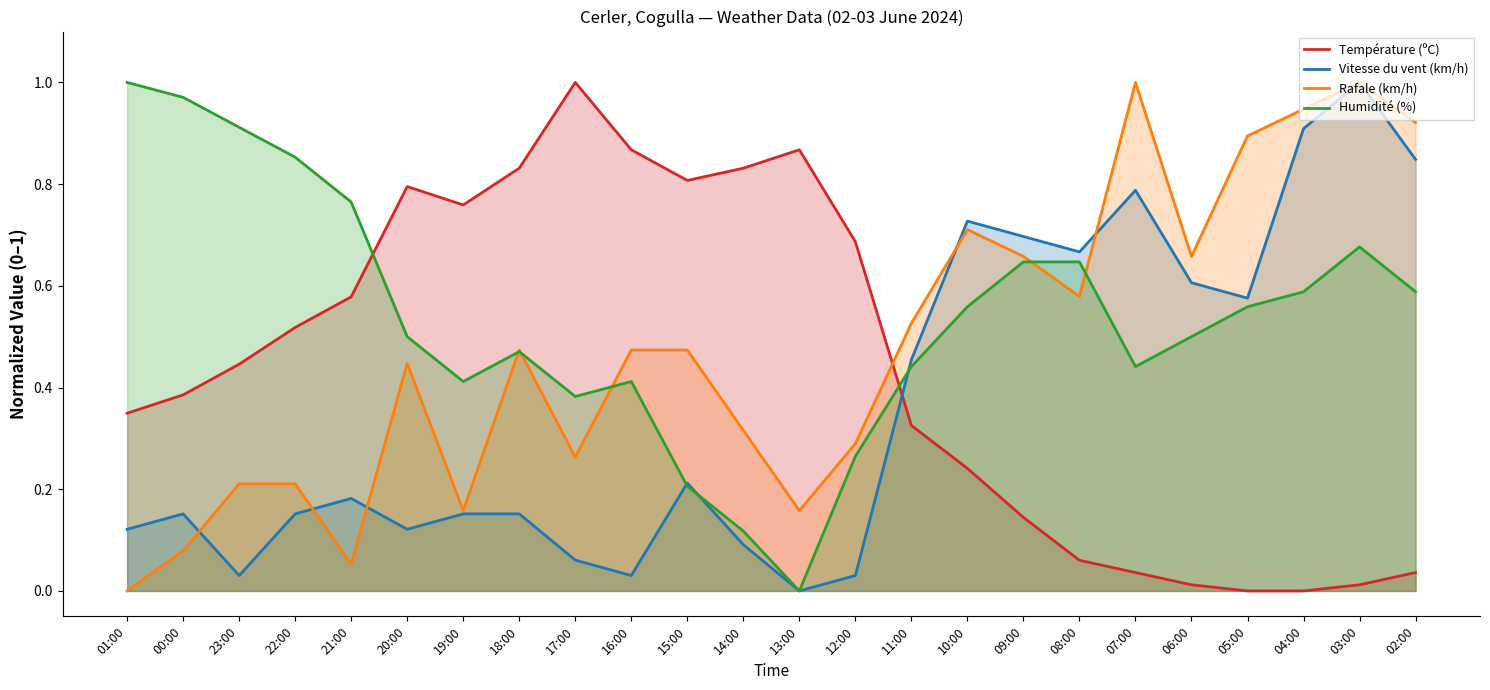

Is the value of Température (ºC) at 21:00 greater than the value of Humidité (%) at 04:00?

No